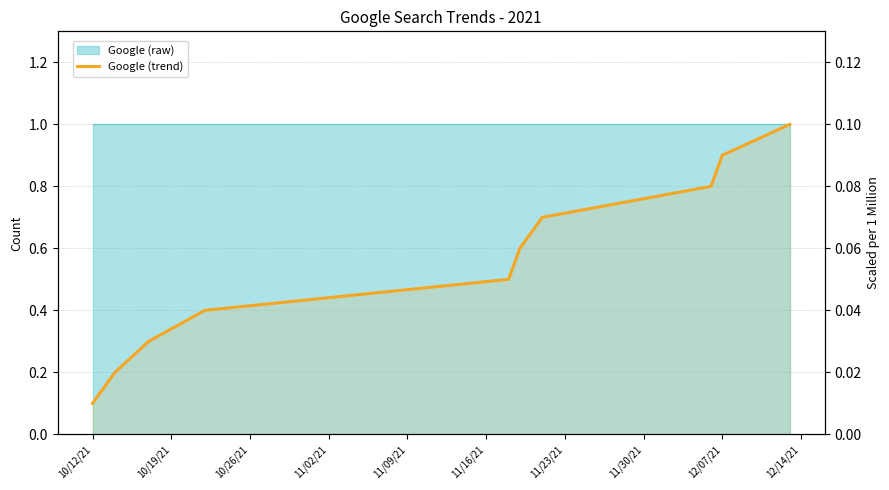

What is the difference between the maximum and minimum values?

0.9